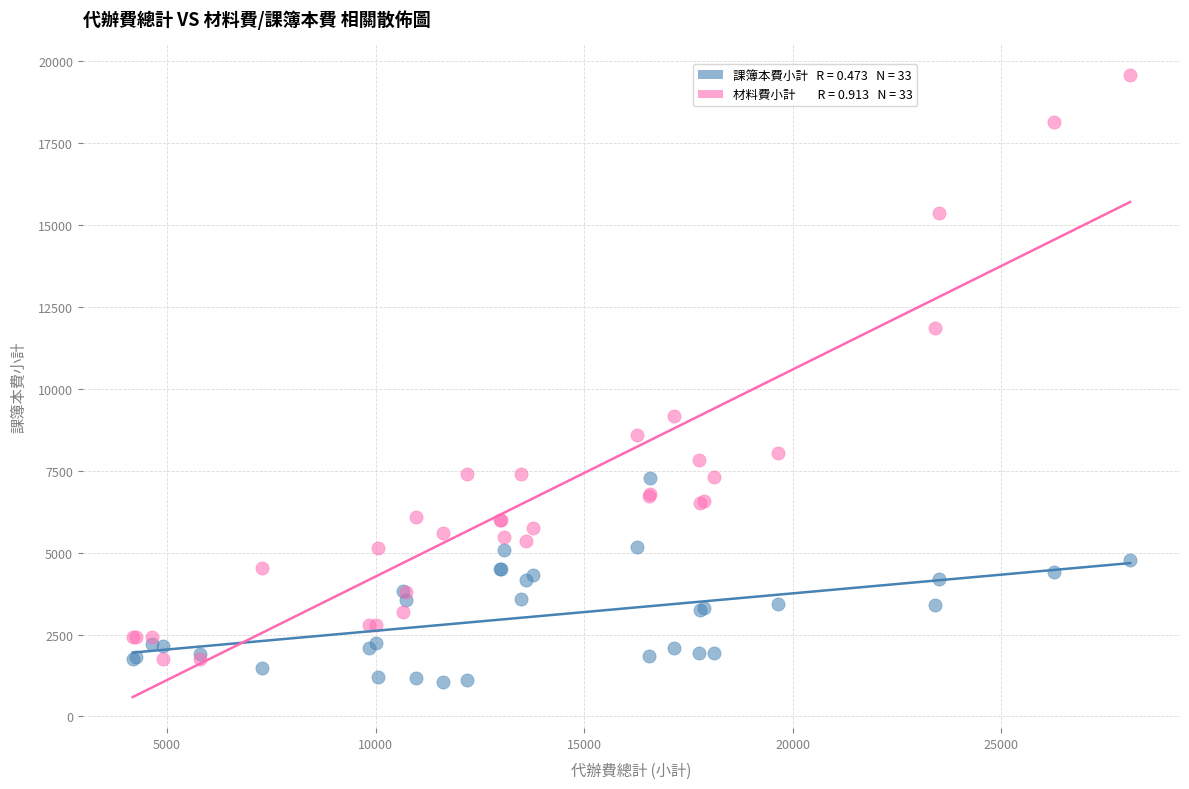

Across all series, what Y value is closest to 10311?

9161